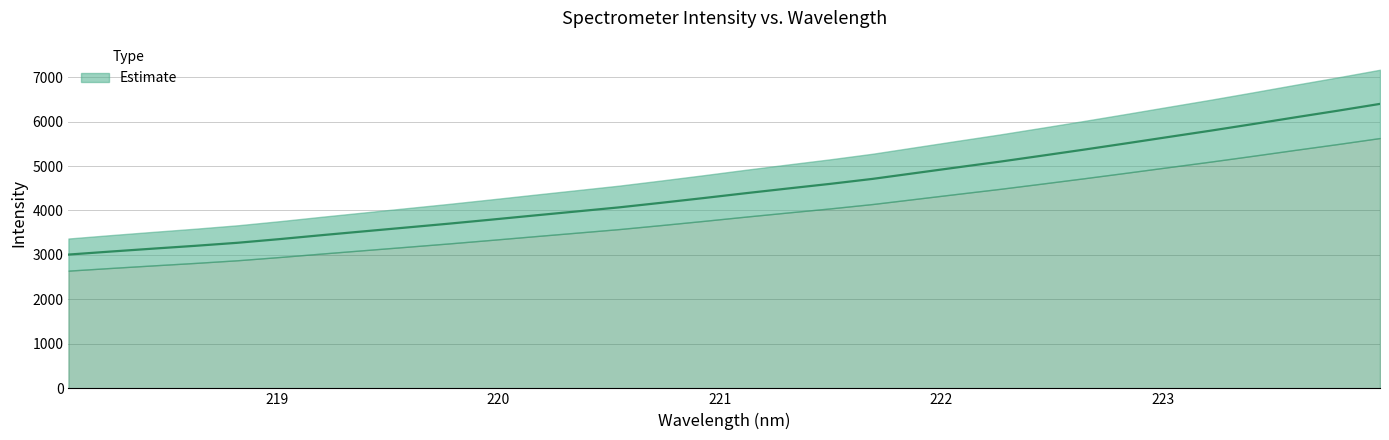

What is the change in value from 219.2067 to 222.6447?

+1922.6